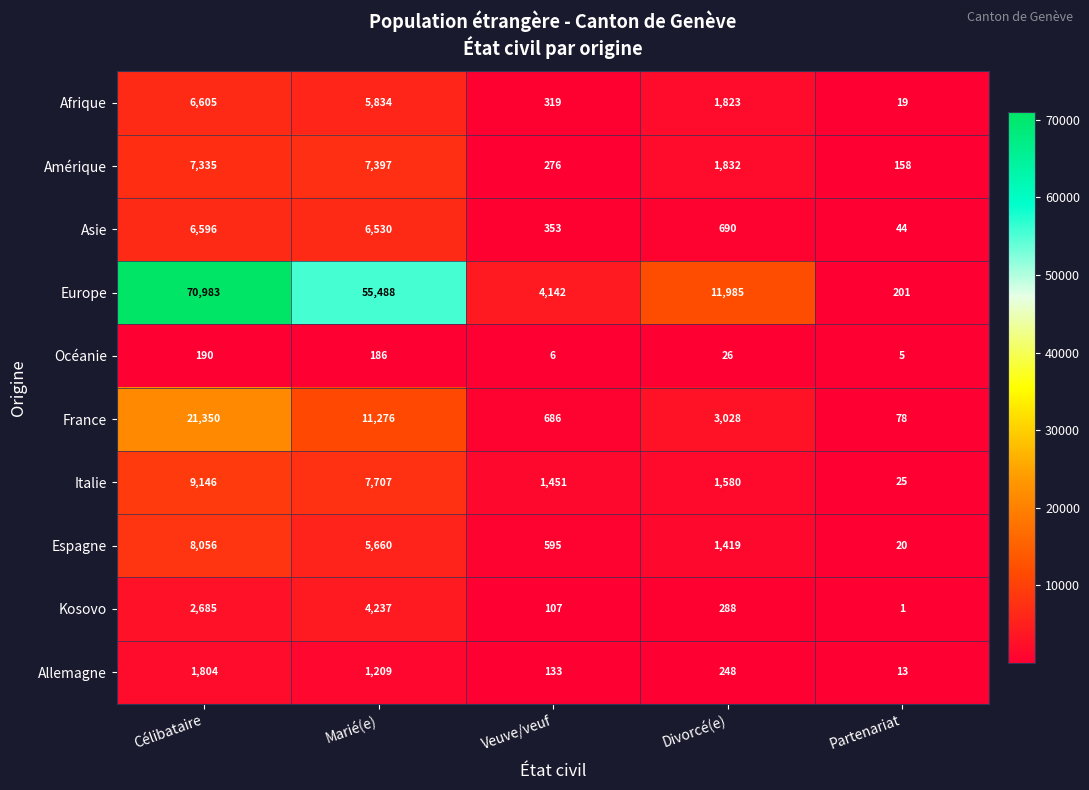

What is the smallest value displayed?

1